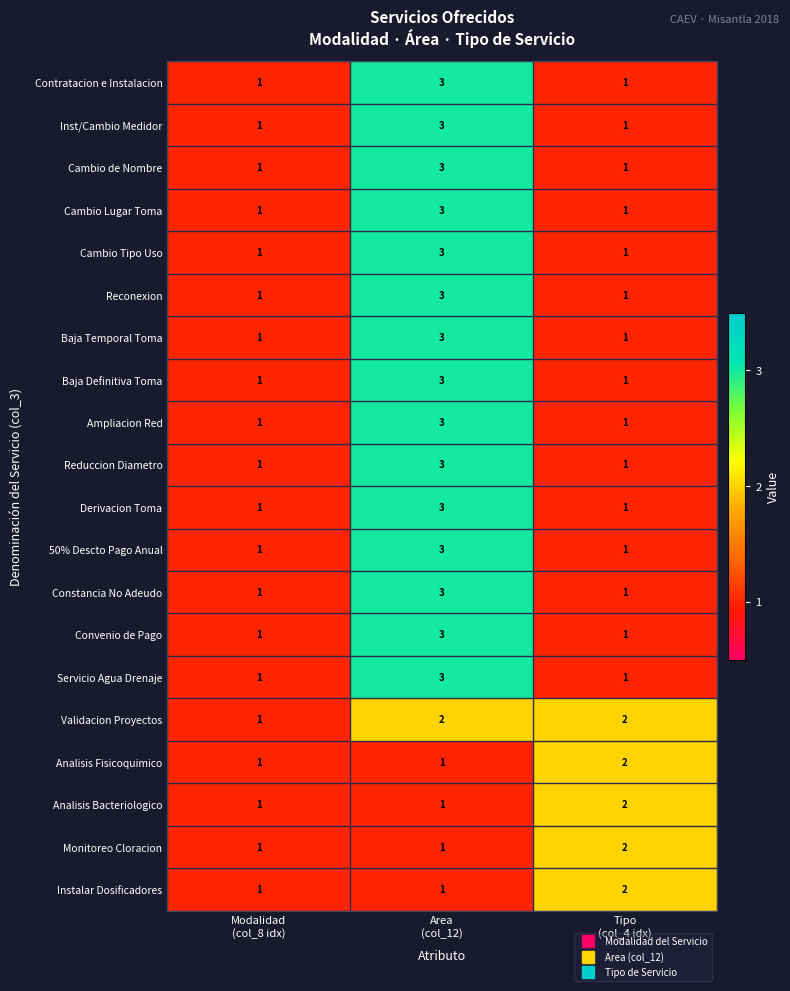

Count the Baja Definitiva Toma values in the range 1 to 3.

3